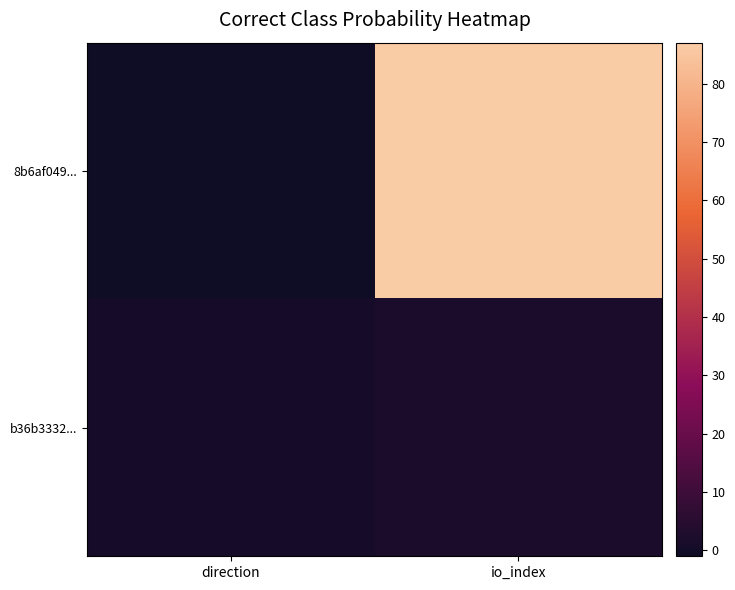

At which category does the chart reach its minimum across all series?

direction